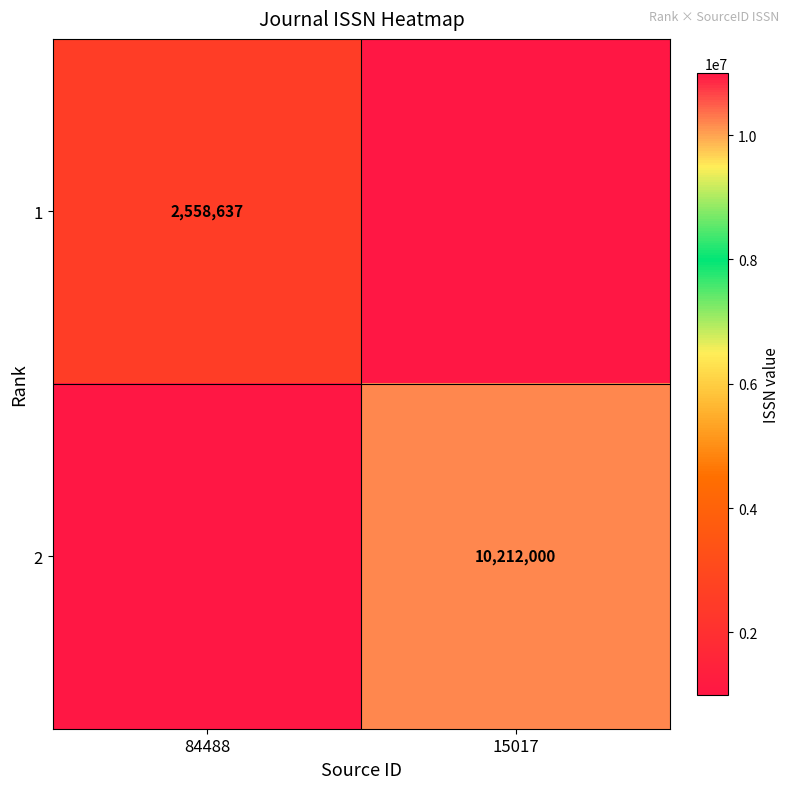

The 1 series shows 3607542 at 84488. True or false?

False